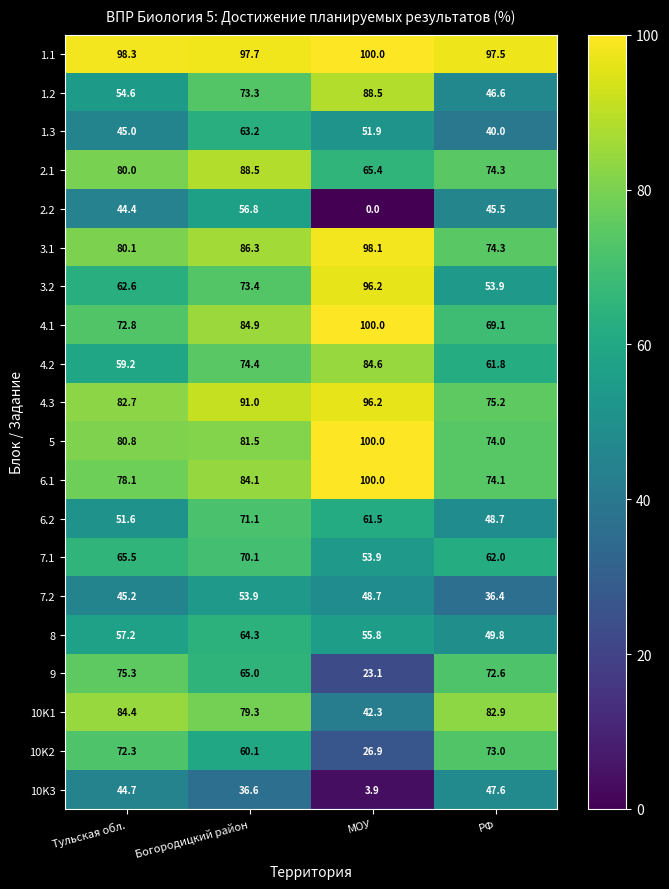

What is the difference between the second highest and minimum values in the 1.3 series?

11.9